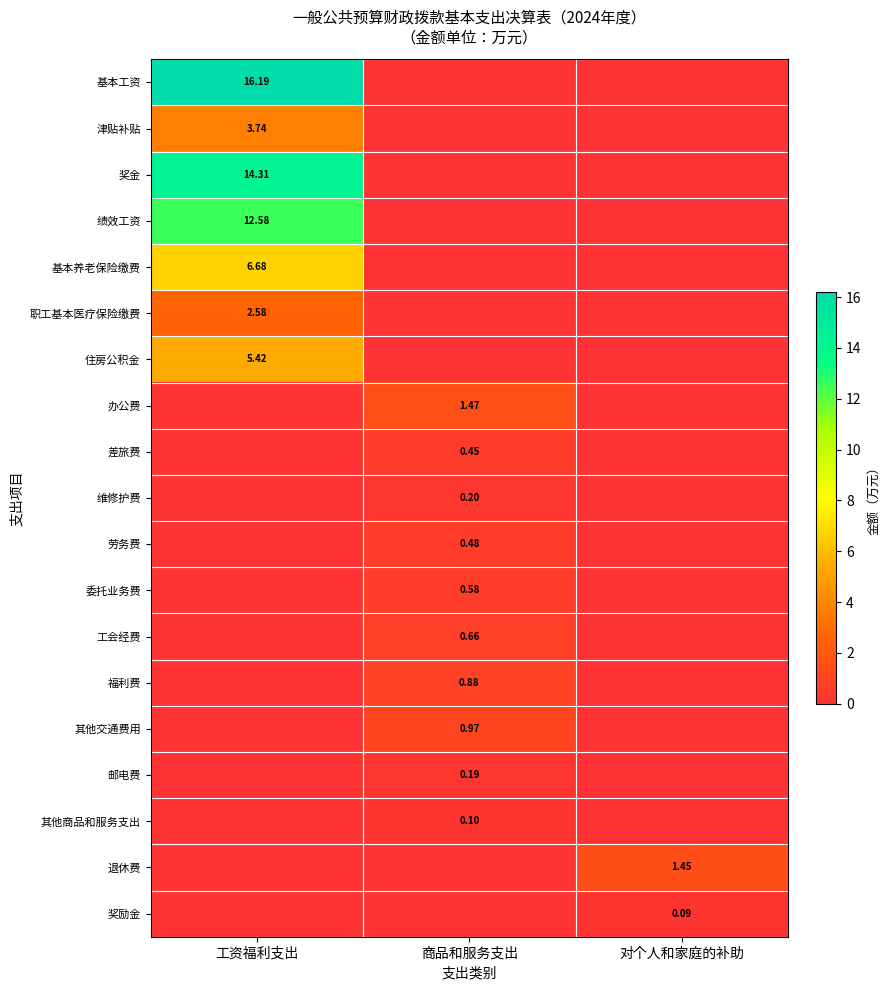

Is the value of 福利费 at 商品和服务支出 greater than the value of 工会经费 at 商品和服务支出?

Yes